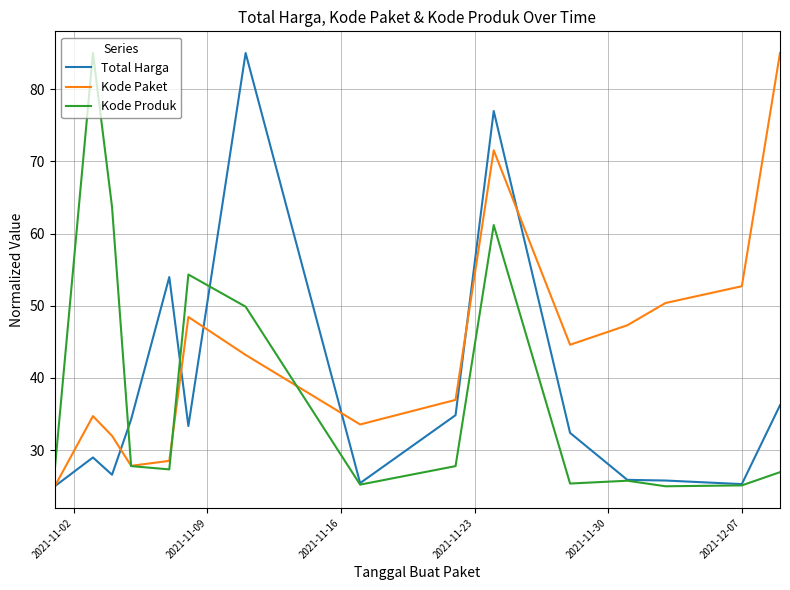

What are all the series names shown in the legend?

Total Harga, Kode Paket, Kode Produk